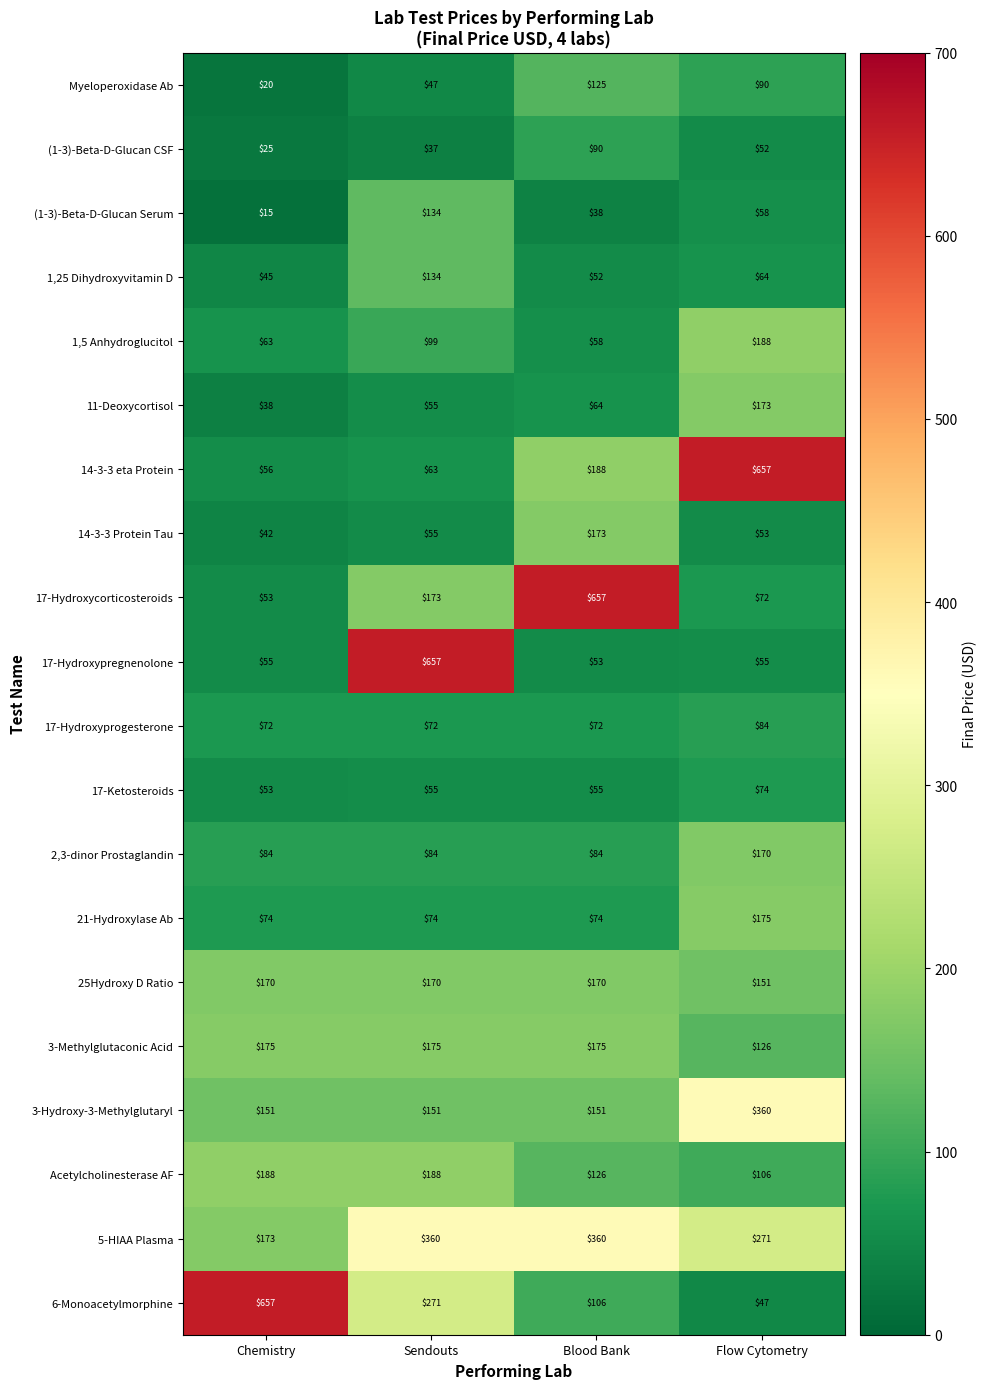

At Flow Cytometry, list the series in order from largest to smallest.

14-3-3 eta Protein, 3-Hydroxy-3-Methylglutaryl, 5-HIAA Plasma, 1,5 Anhydroglucitol, 21-Hydroxylase Ab, 11-Deoxycortisol, 2,3-dinor Prostaglandin, 25Hydroxy D Ratio, 3-Methylglutaconic Acid, Acetylcholinesterase AF, Myeloperoxidase Ab, 17-Hydroxyprogesterone, 17-Ketosteroids, 17-Hydroxycorticosteroids, 1,25 Dihydroxyvitamin D, (1-3)-Beta-D-Glucan Serum, 17-Hydroxypregnenolone, 14-3-3 Protein Tau, (1-3)-Beta-D-Glucan CSF, 6-Monoacetylmorphine